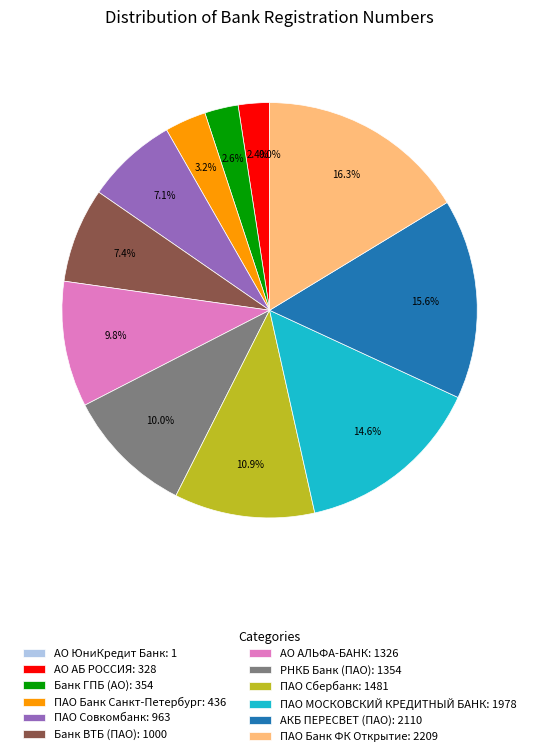

What is the ratio of the value at Банк ВТБ (ПАО): 1000 to the value at ПАО Банк ФК Открытие: 2209?

0.5